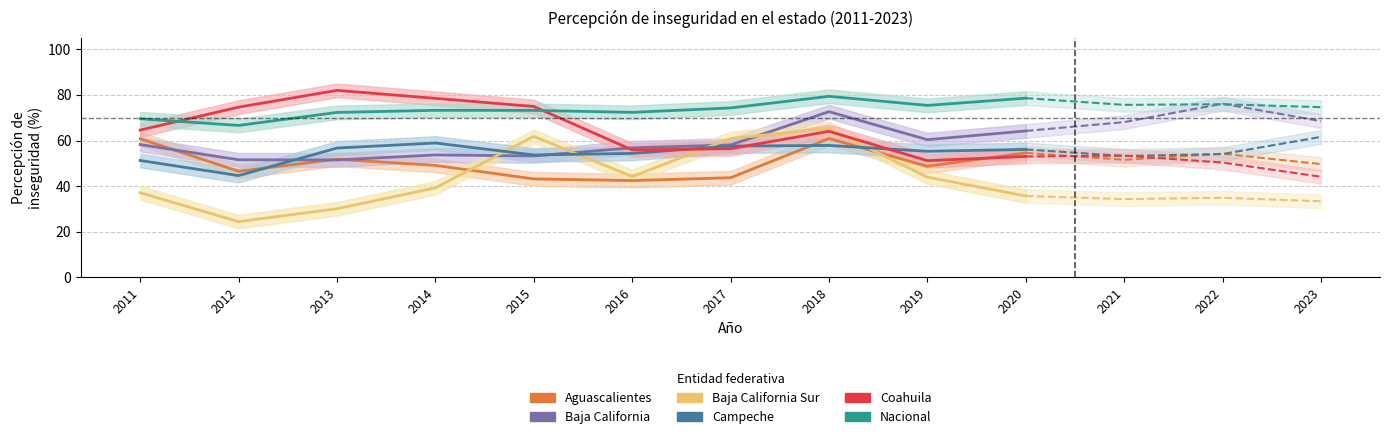

What is the value of the Baja California Sur point at the 5th from the left?

61.8